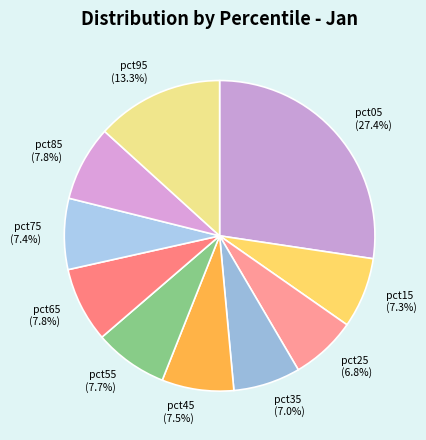

How many segments does this pie chart have?

10